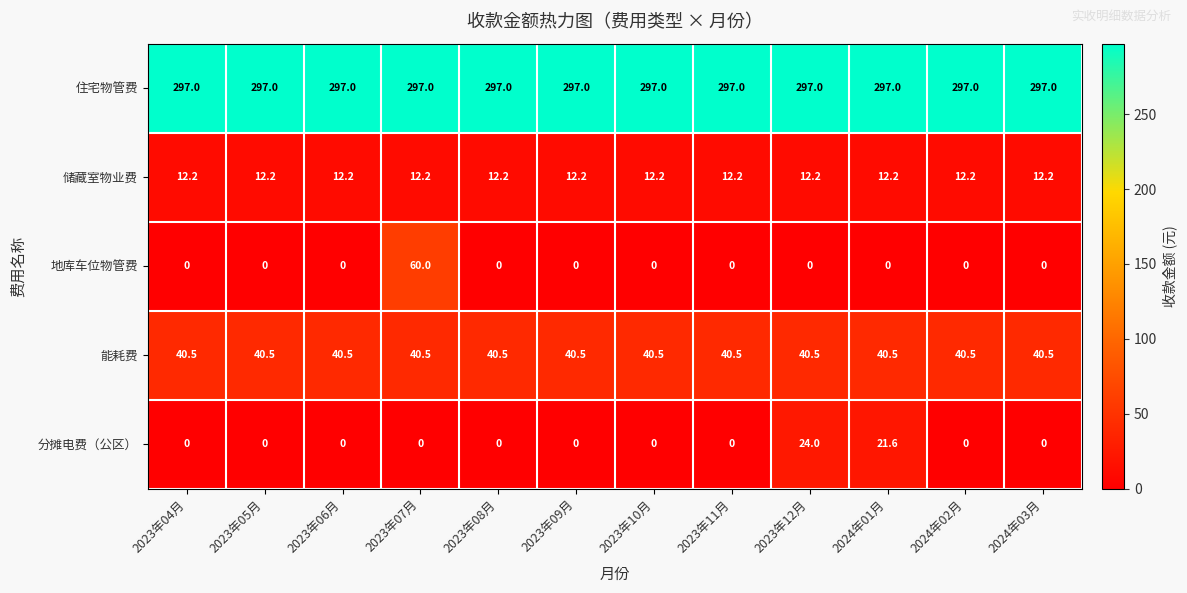

What is the sum of the 住宅物管费 values at 2023年09月 and 2023年10月?

594.0